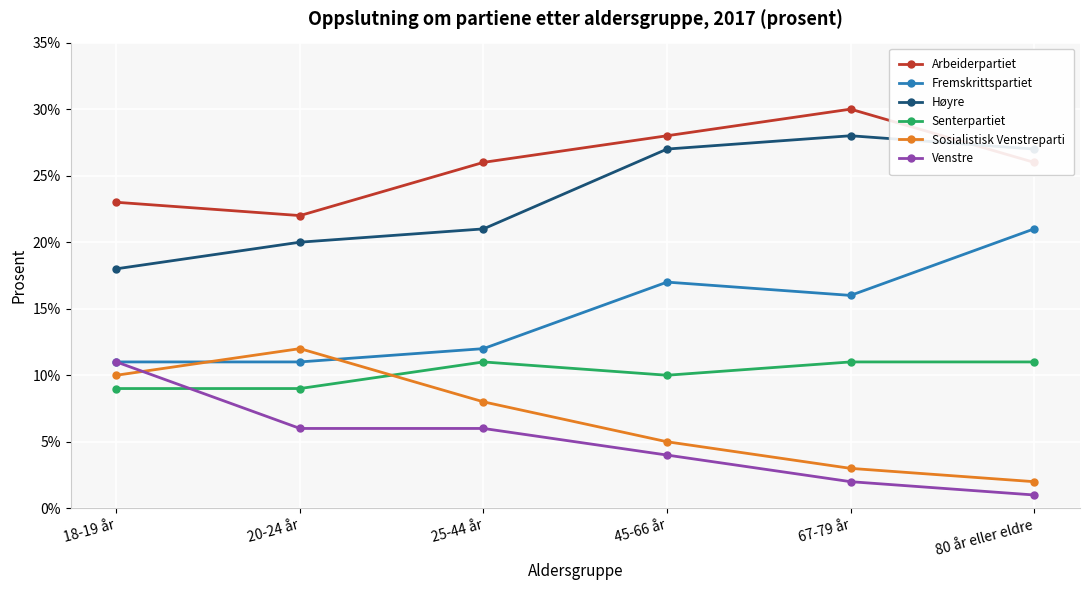

Which category has the highest value across all series?

67-79 år